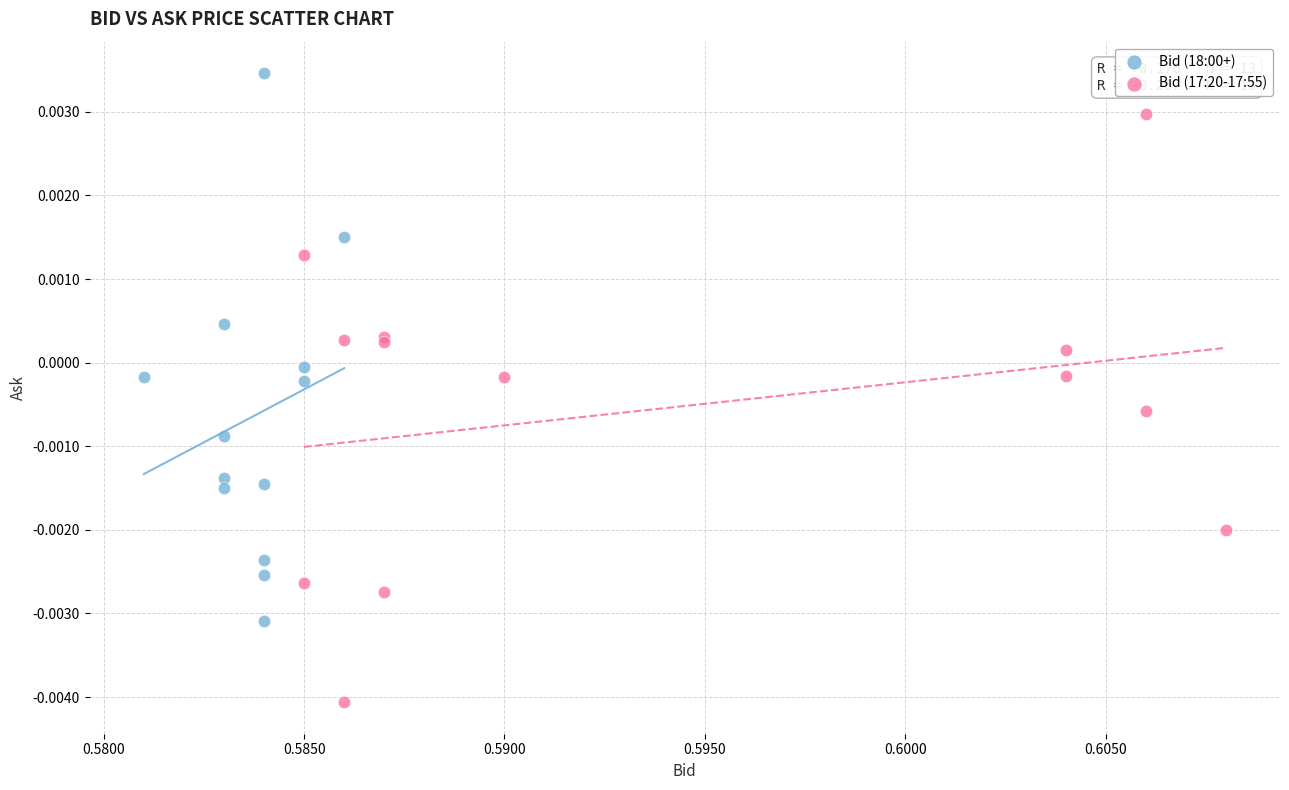

Which series has the largest Y range (max minus min)?

Bid (17:20-17:55)